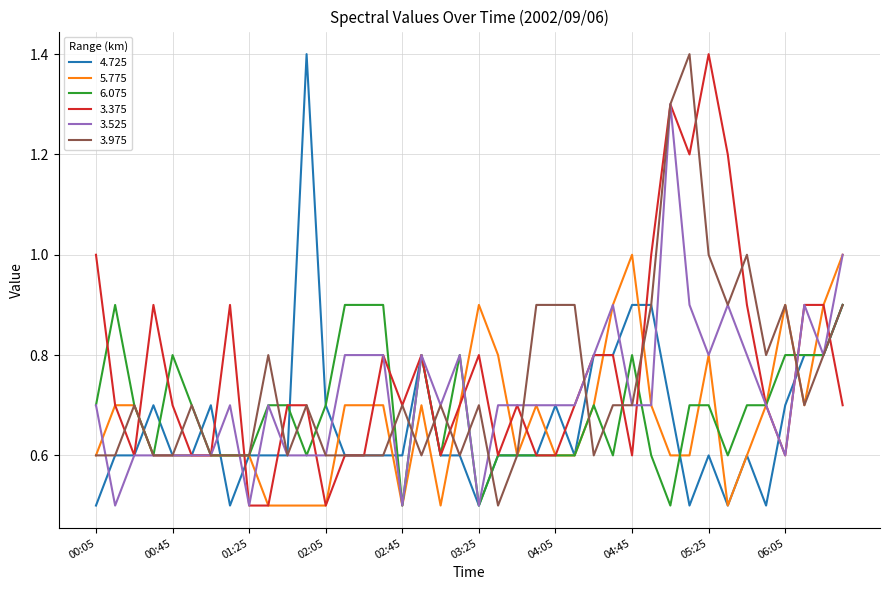

What is the lowest value of the 3.975 series?

0.5